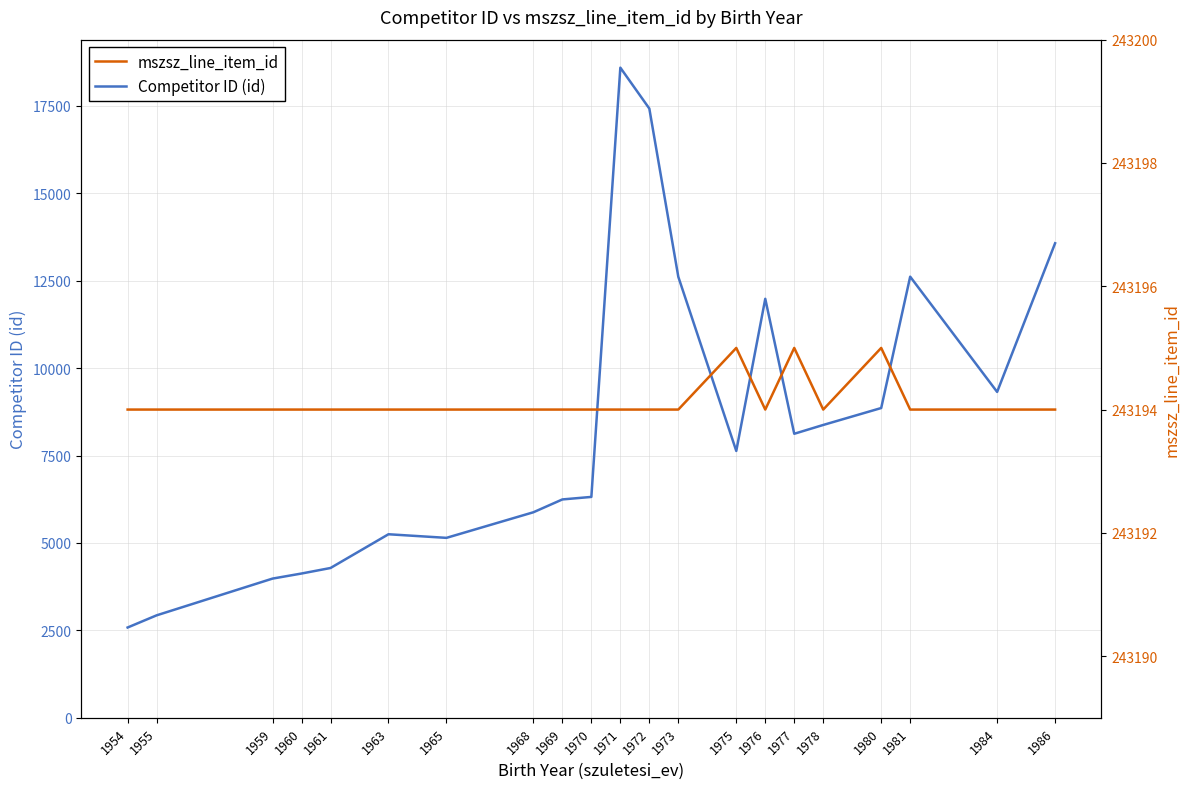

What is the value of the Competitor ID (id) point at the 2nd from the left?

2931